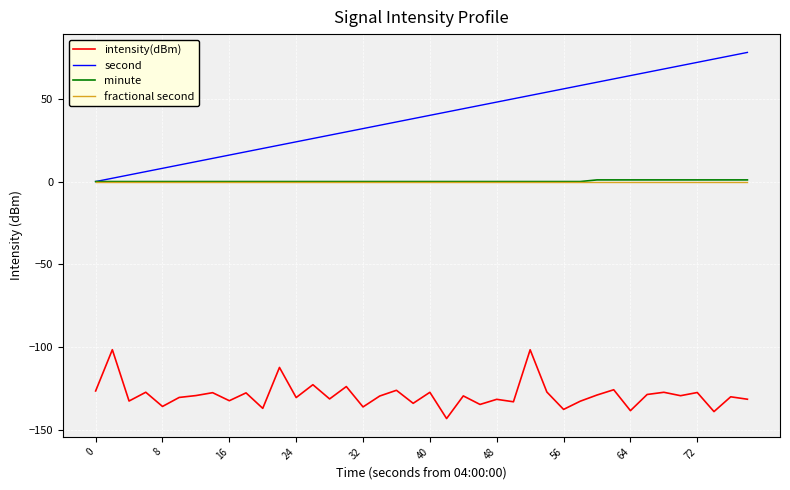

True or false: intensity(dBm) and minute cross at least once.

False